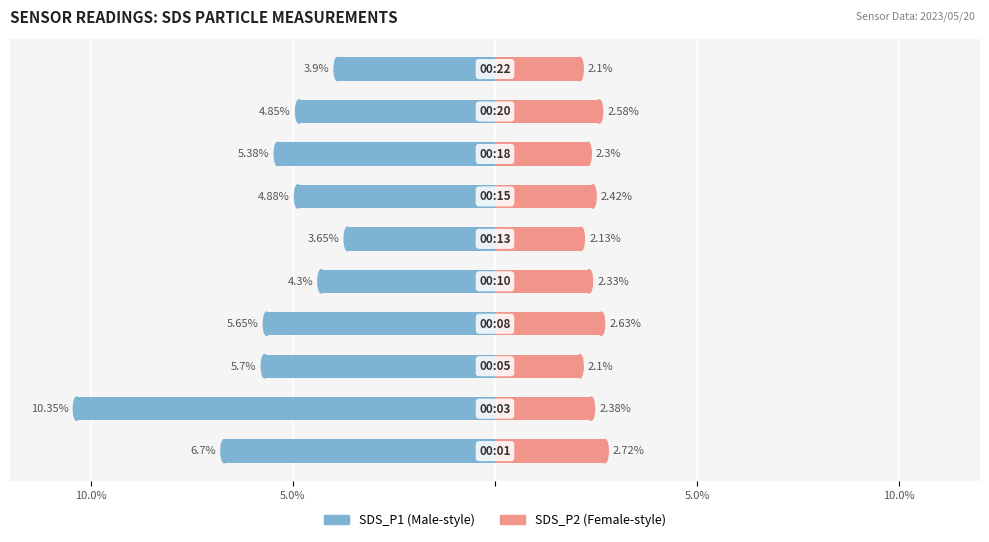

Which series has the widest spread of values?

SDS_P1